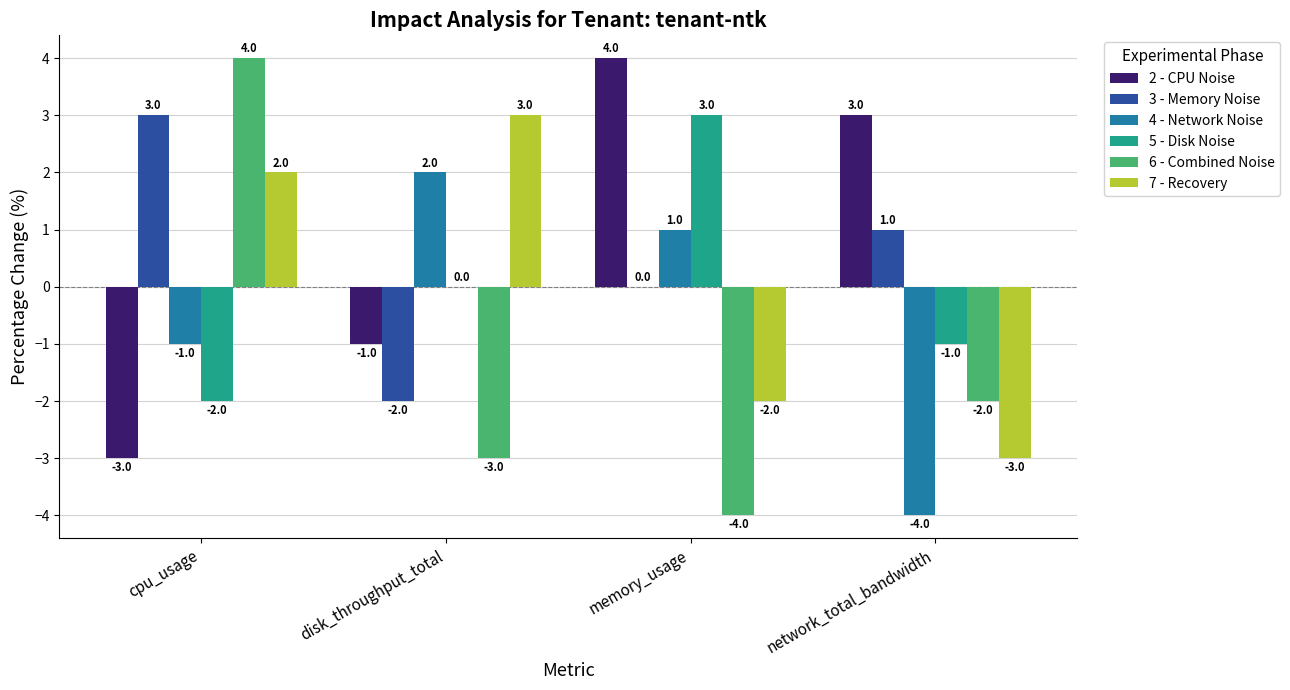

Which category has the highest value in the 2 - CPU Noise series?

memory_usage